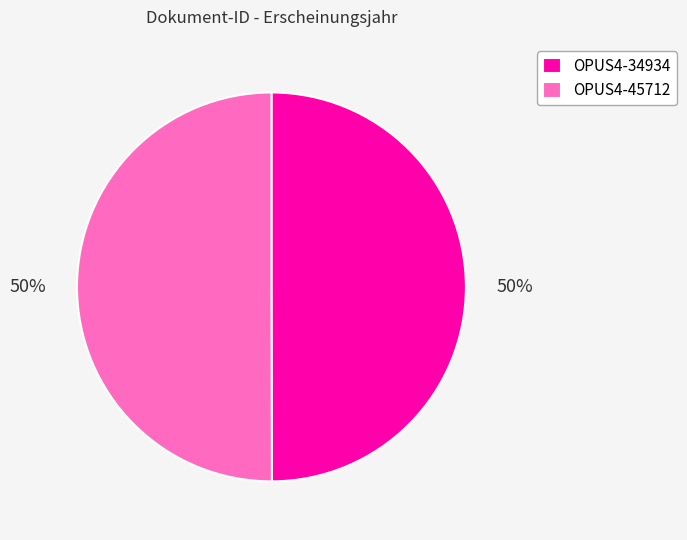

The OPUS4-45712 slice represents 44% of the pie. True or false?

False